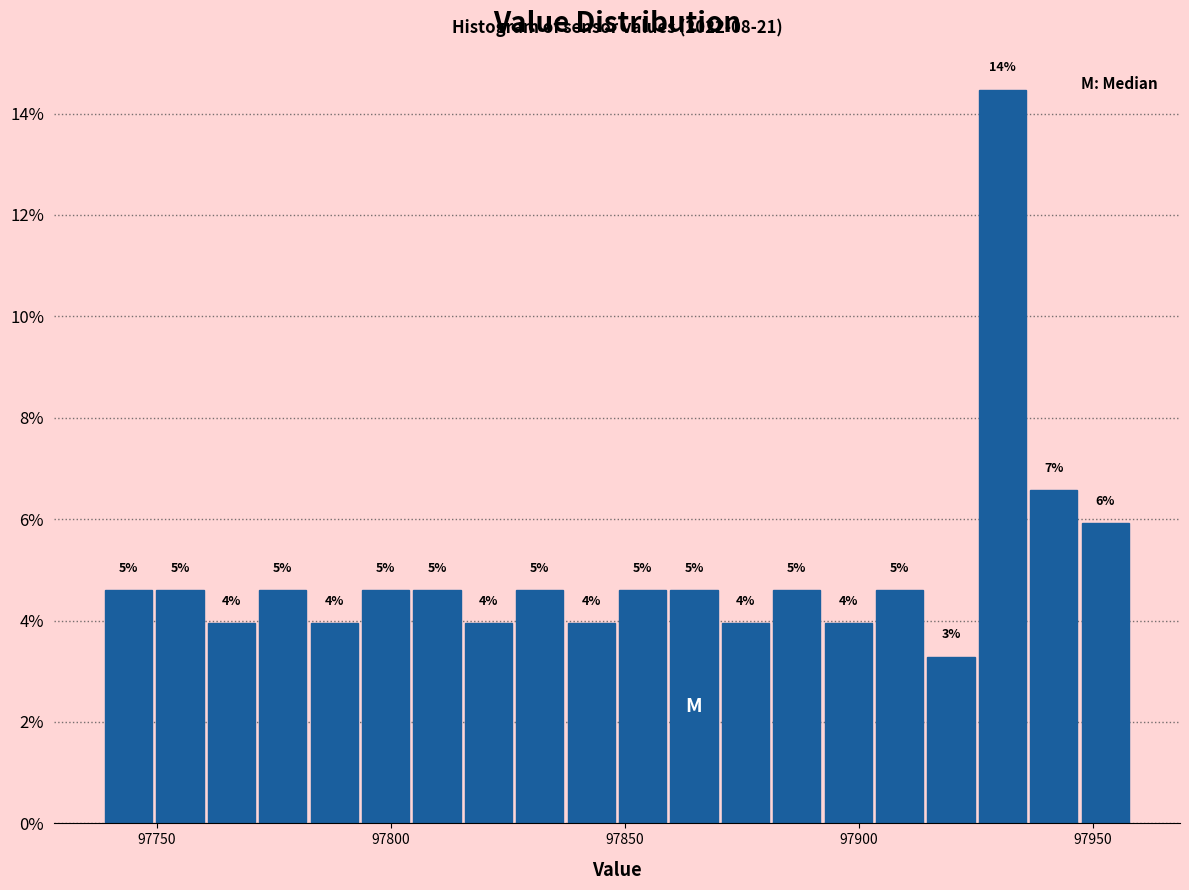

Read against the x-axis, roughly where is the centre of the tallest bar?

97930